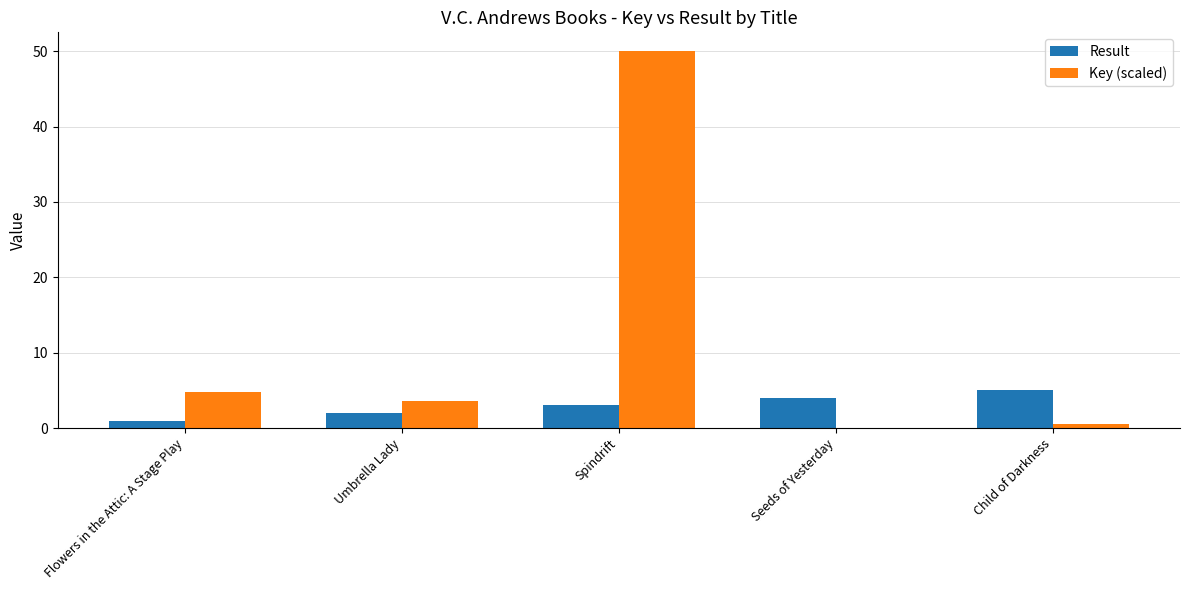

The Key (scaled) series shows 50.0 at Spindrift. True or false?

True